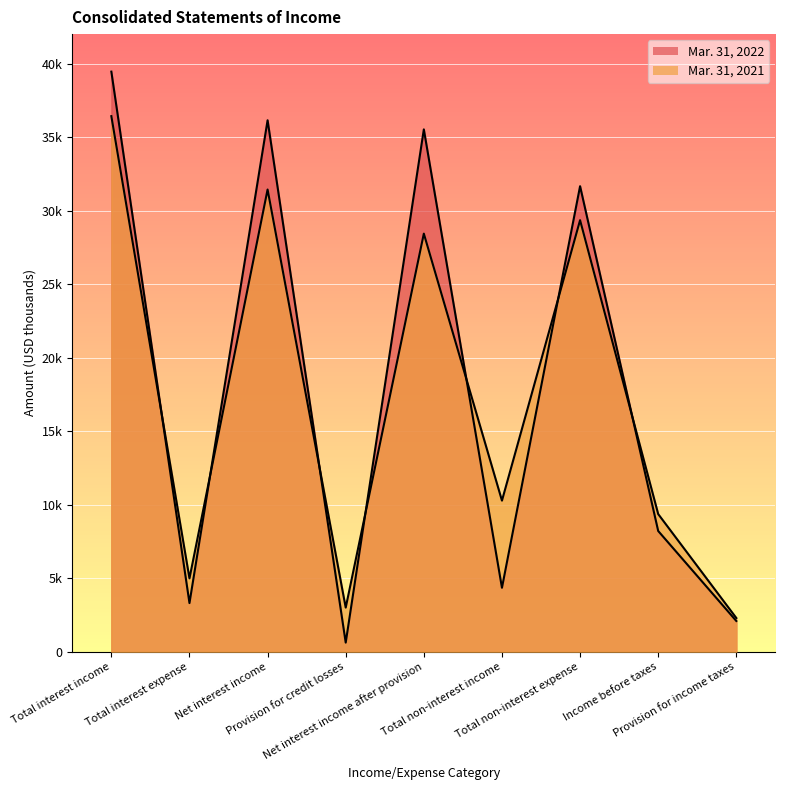

Where is the first local minimum for Mar. 31, 2022?

Total interest expense